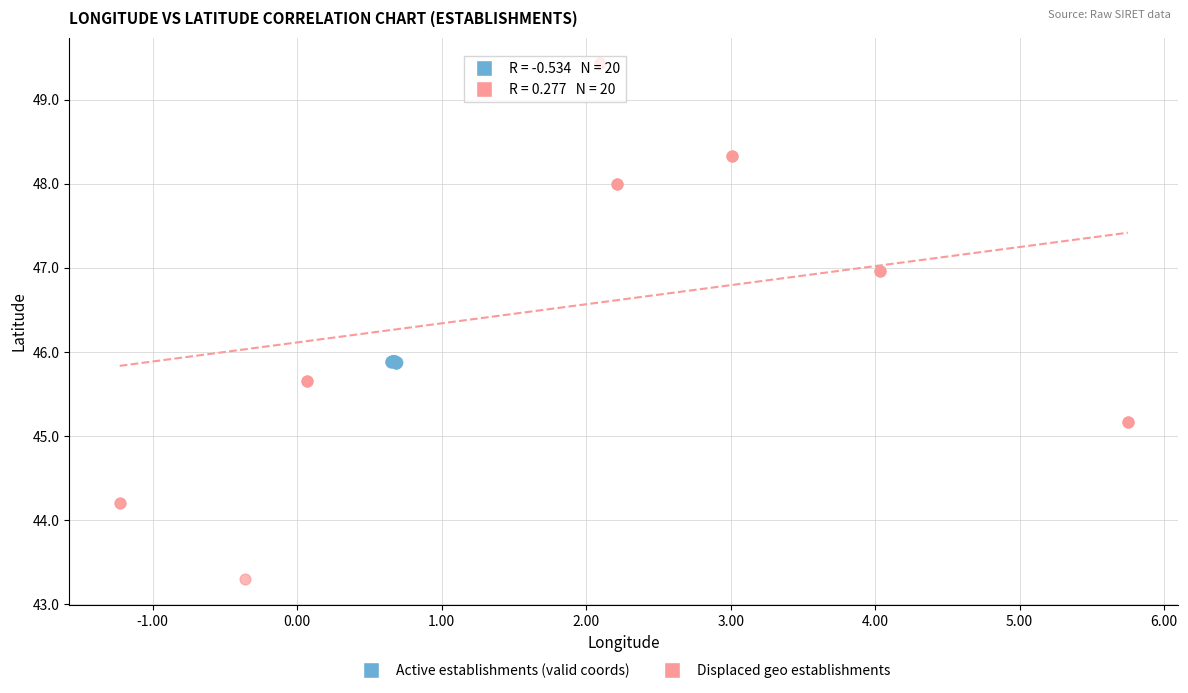

Which series reaches the minimum Y coordinate?

Displaced geo establishments